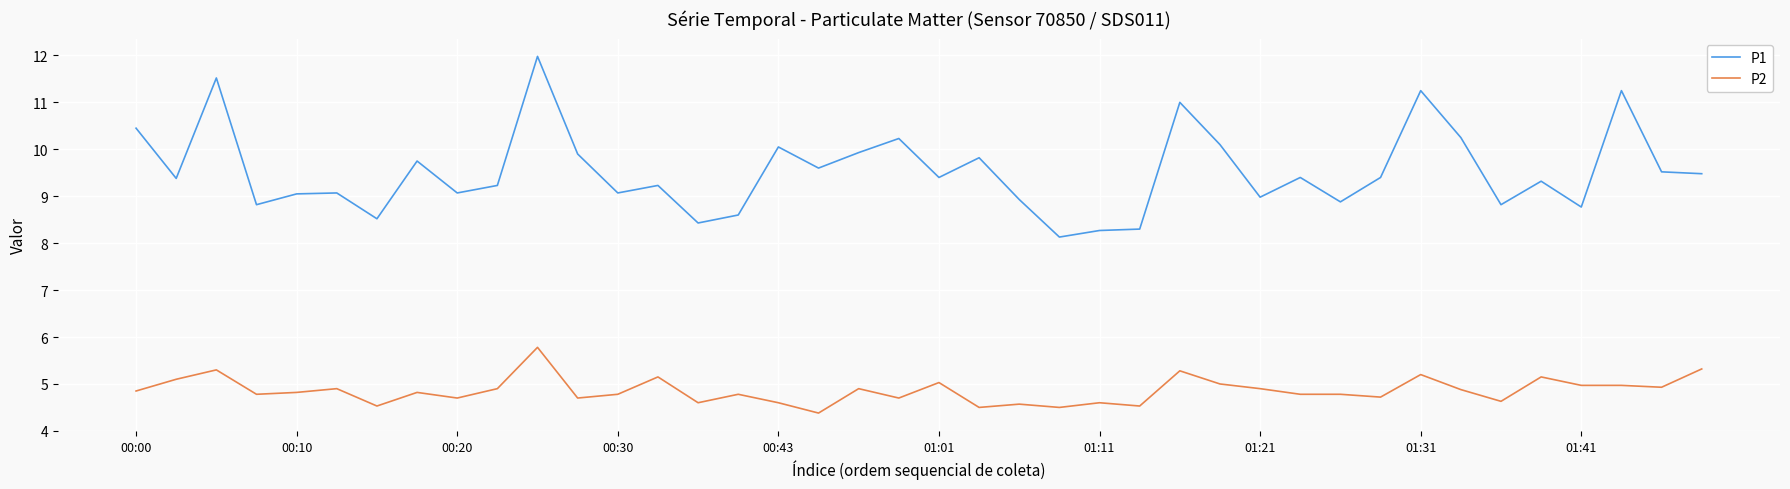

True or false: P2 has more than 2 interior local peaks.

True